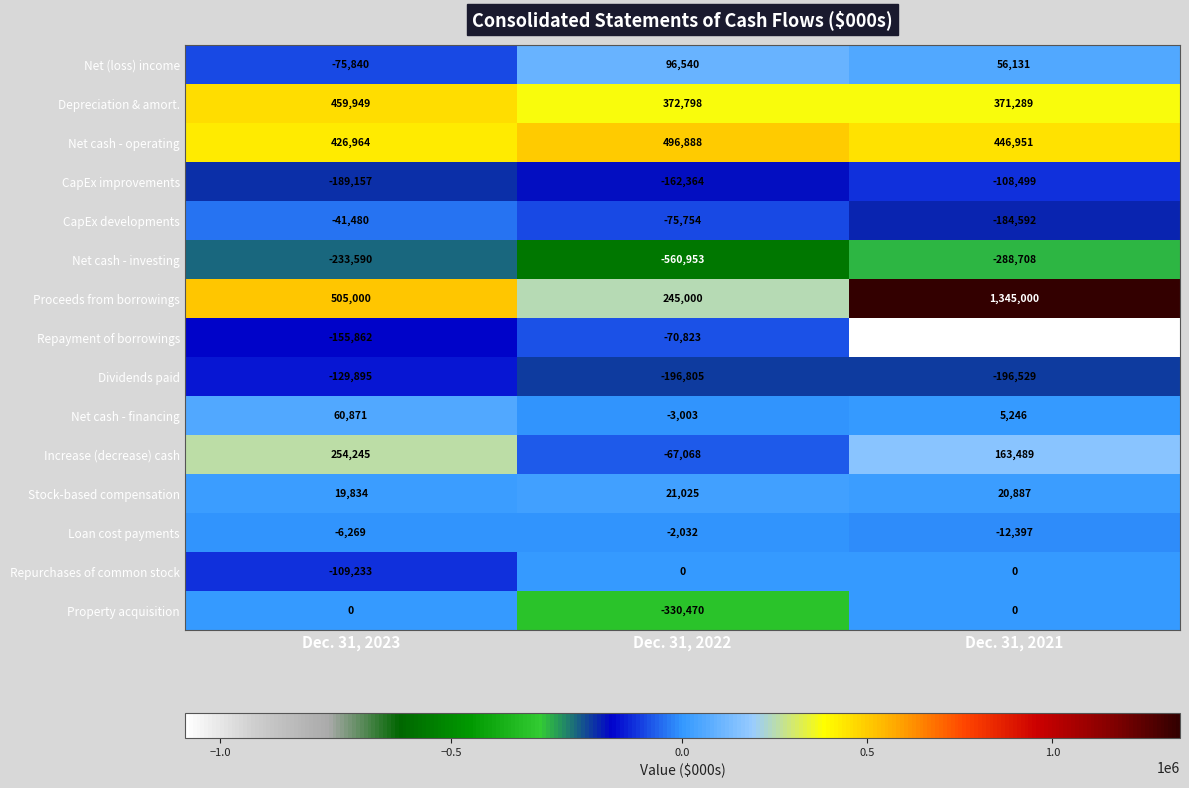

At Dec. 31, 2022, list the series in order from largest to smallest.

Net cash - operating, Depreciation & amort., Proceeds from borrowings, Net (loss) income, Stock-based compensation, Repurchases of common stock, Loan cost payments, Net cash - financing, Increase (decrease) cash, Repayment of borrowings, CapEx developments, CapEx improvements, Dividends paid, Property acquisition, Net cash - investing